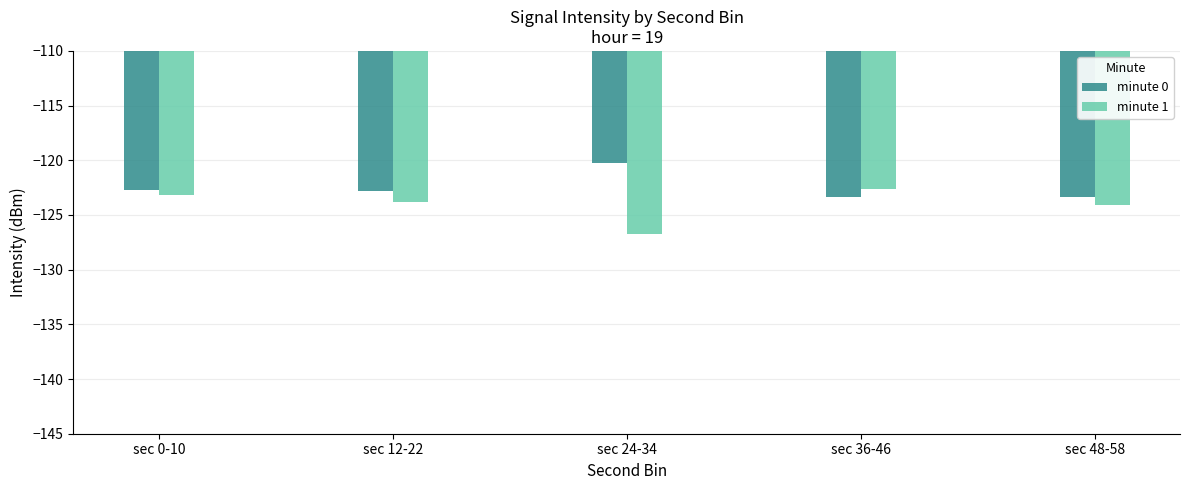

What is the greatest value displayed?

-120.2